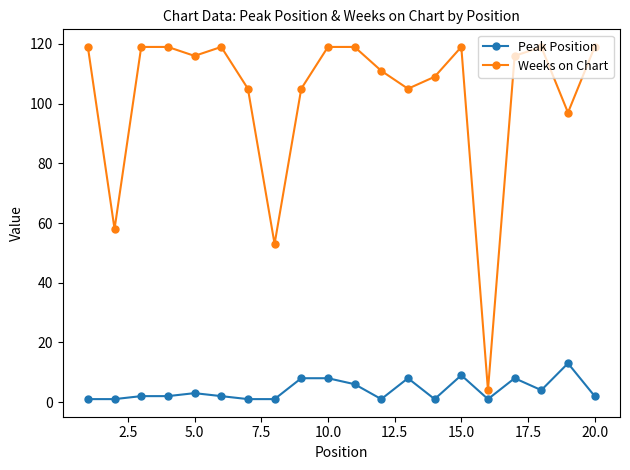

Count the number of categories in the chart.

20